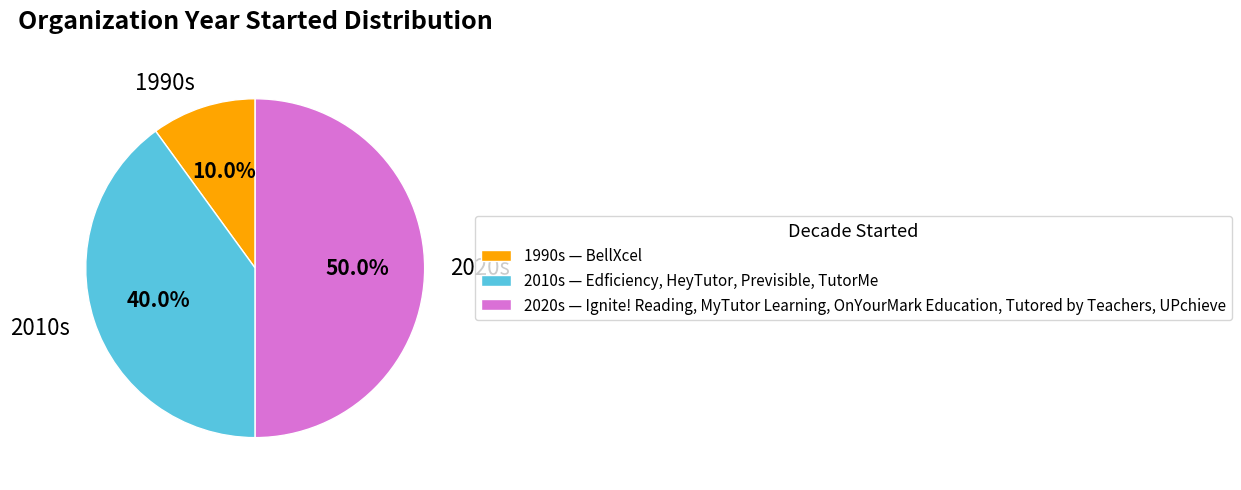

Approximately how many times larger is the value at 2020s compared to 1990s?

5.0